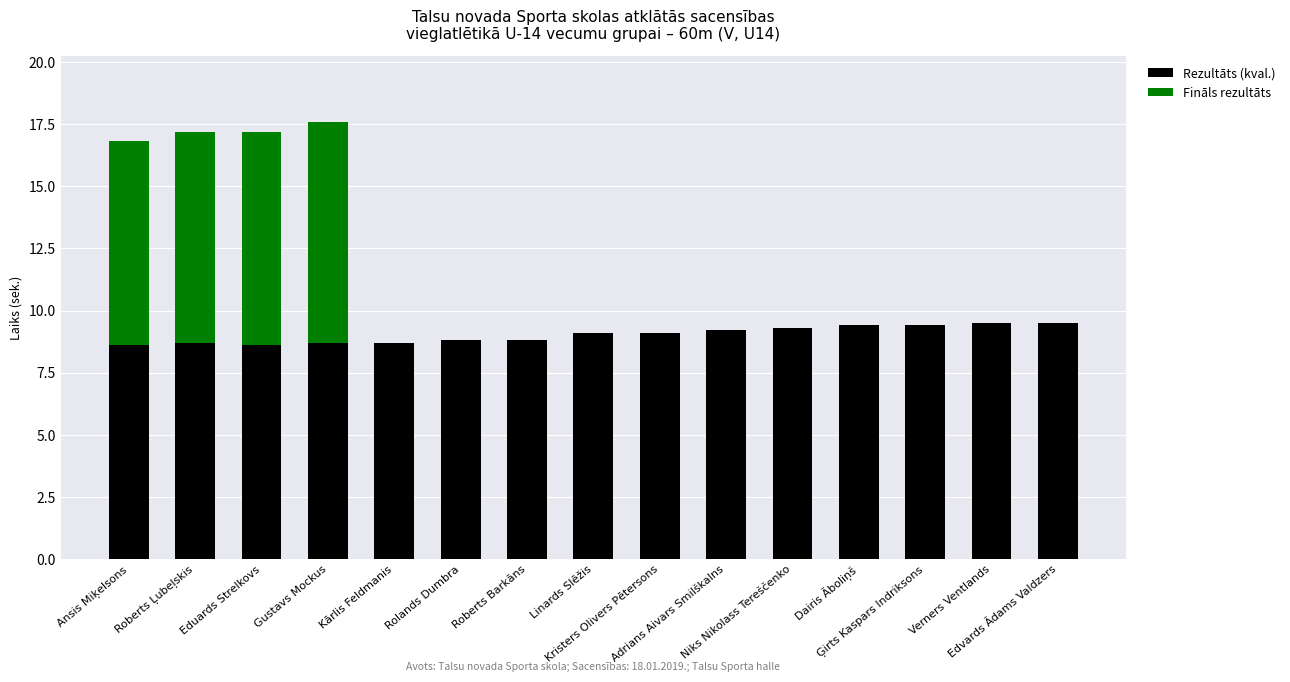

The value of Rezultāts (kval.) at Niks Nikolass Tereščenko is 9.3. True or false?

True